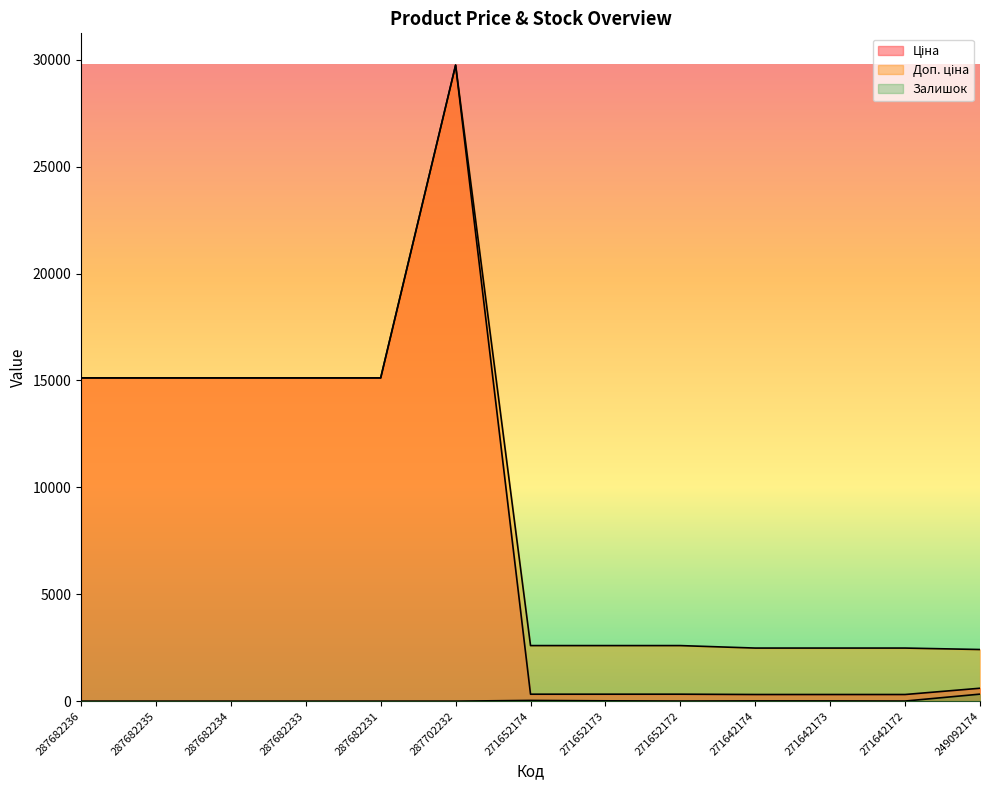

At which category is the sum across all series the highest?

287702232